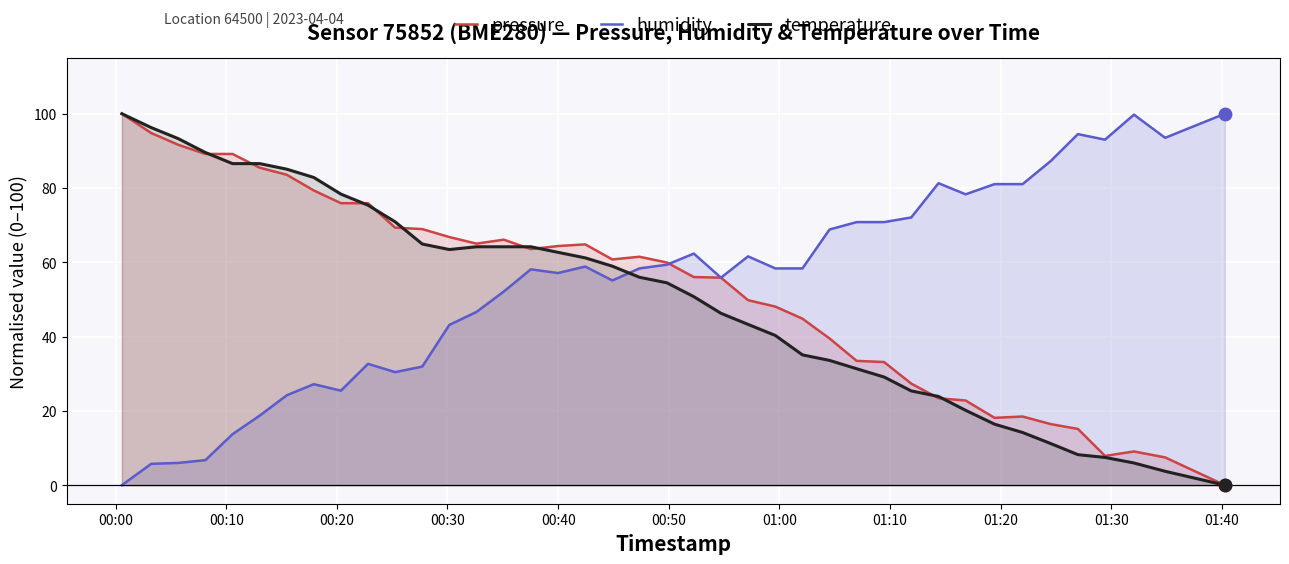

What is the maximum value shown in the chart?

100.0